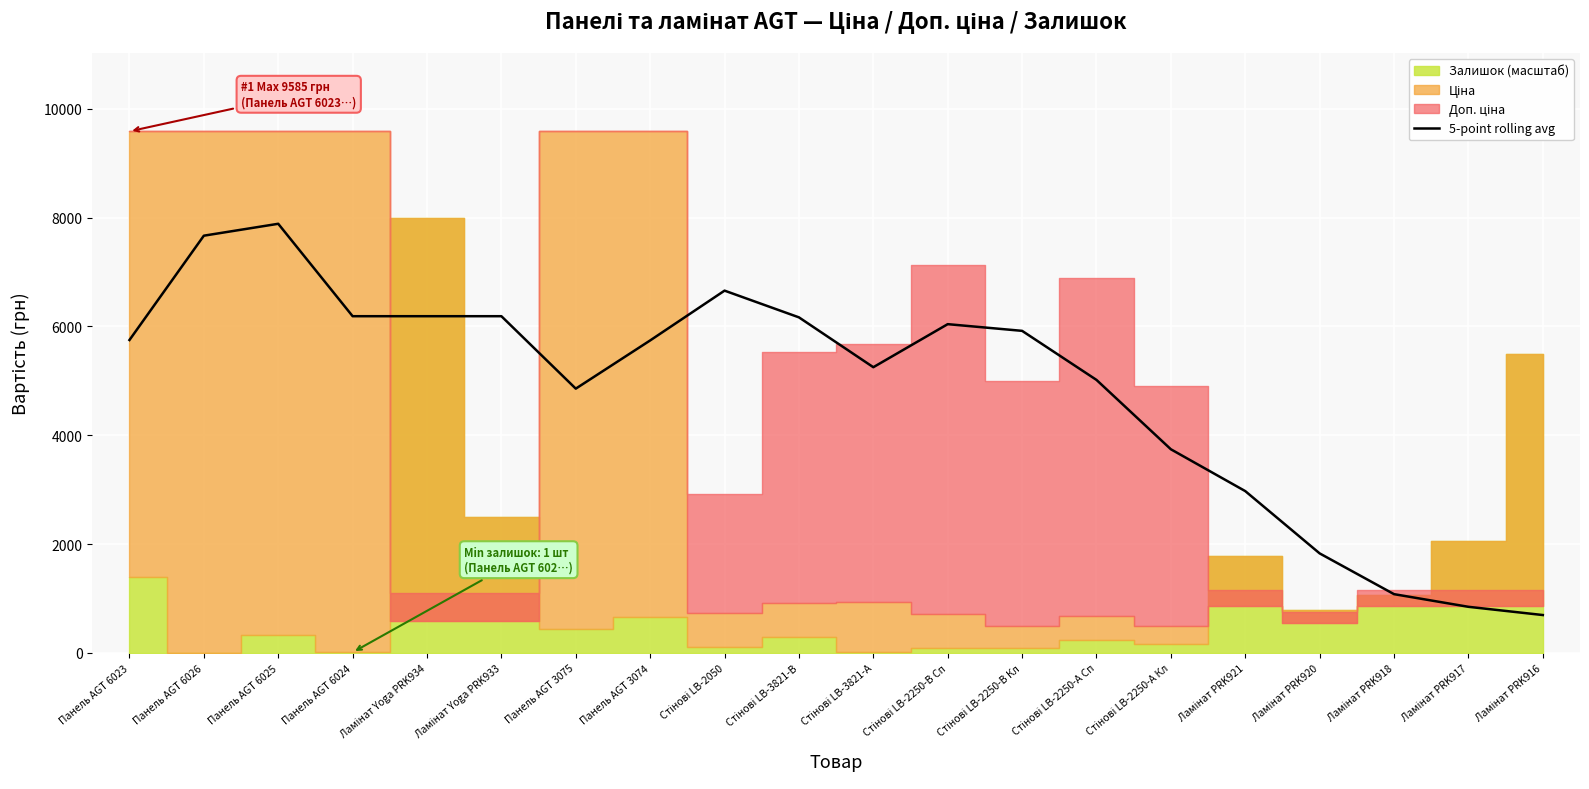

Rank the categories by value from lowest to highest.

Ламінат PRK916, Ламінат PRK917, Ламінат PRK918, Ламінат PRK920, Ламінат PRK921, Стінові LB-2250-А Кл, Панель AGT 3075, Стінові LB-2250-А Сп, Стінові LB-3821-А, Панель AGT 3074, Панель AGT 6023, Стінові LB-2250-В Кл, Стінові LB-2250-В Сп, Стінові LB-3821-В, Ламінат Yoga PRK934, Ламінат Yoga PRK933, Панель AGT 6024, Стінові LB-2050, Панель AGT 6026, Панель AGT 6025